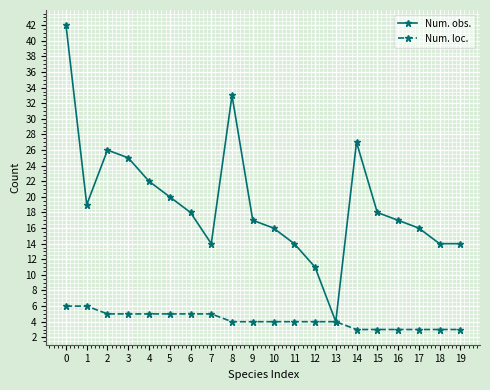

Is the value of Num. loc. at 0 greater than the value of Num. obs. at 4?

No